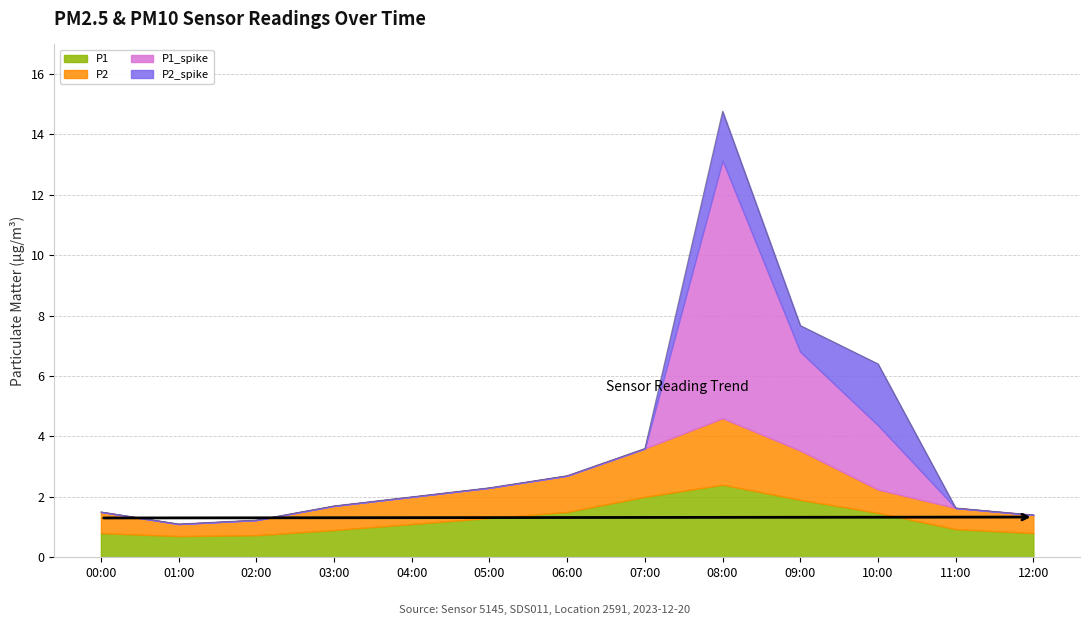

What are all the series names shown in the legend?

P1, P2, P1_spike, P2_spike